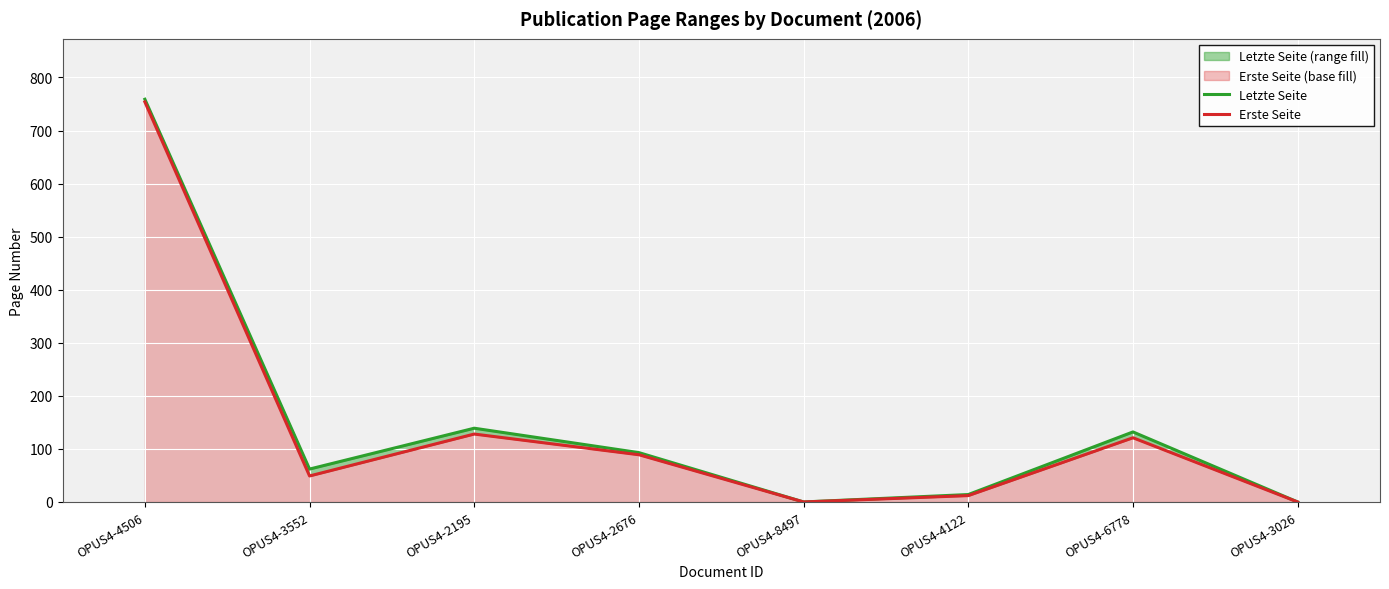

Reading left to right, transcribe all the data shown in this chart.

Letzte Seite: 759	62	139	93	0	14	132	0
Erste Seite: 754	49	128	89	0	12	121	0